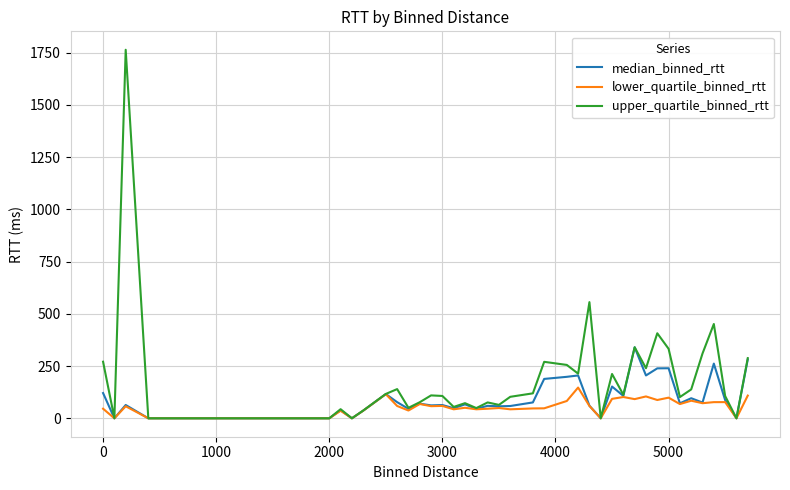

Which series has the largest total across all categories?

upper_quartile_binned_rtt